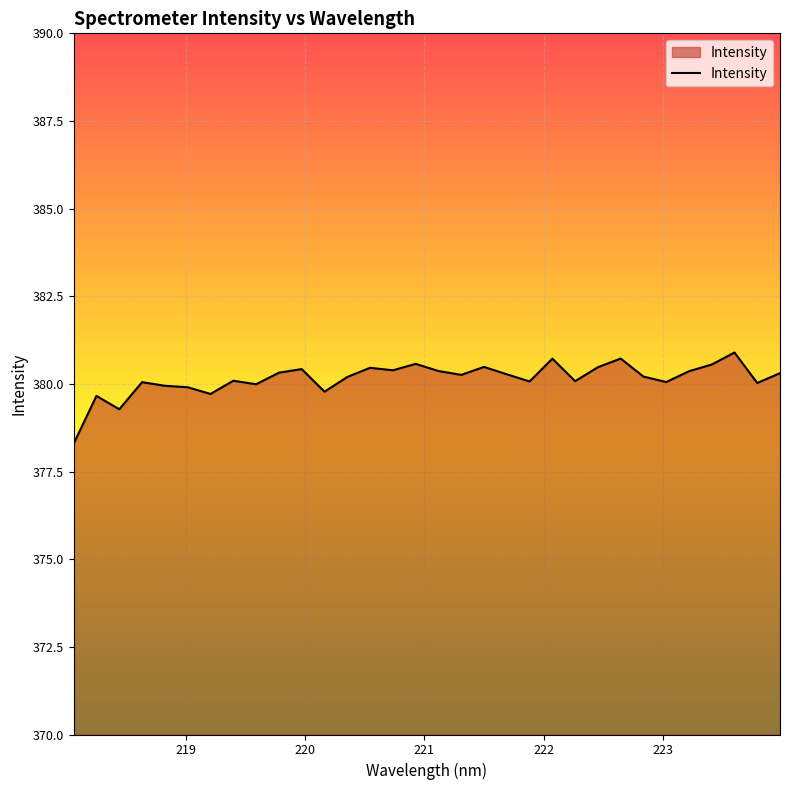

What is the greatest value displayed?

380.9